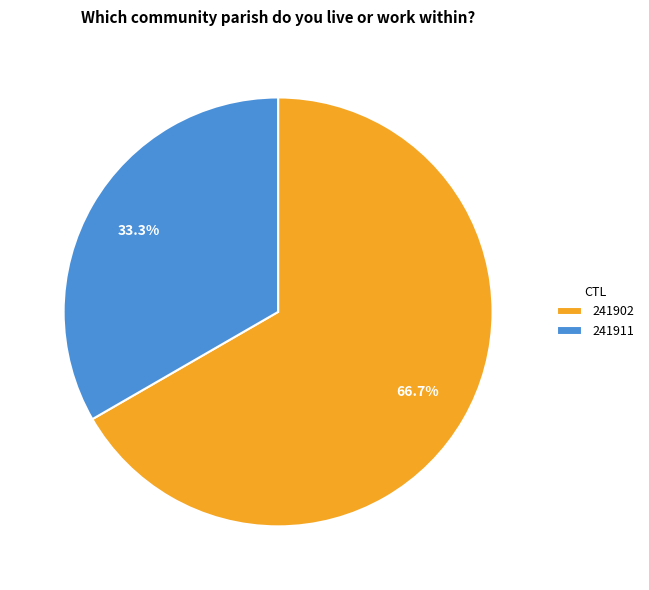

Is there a majority slice in this chart?

Yes